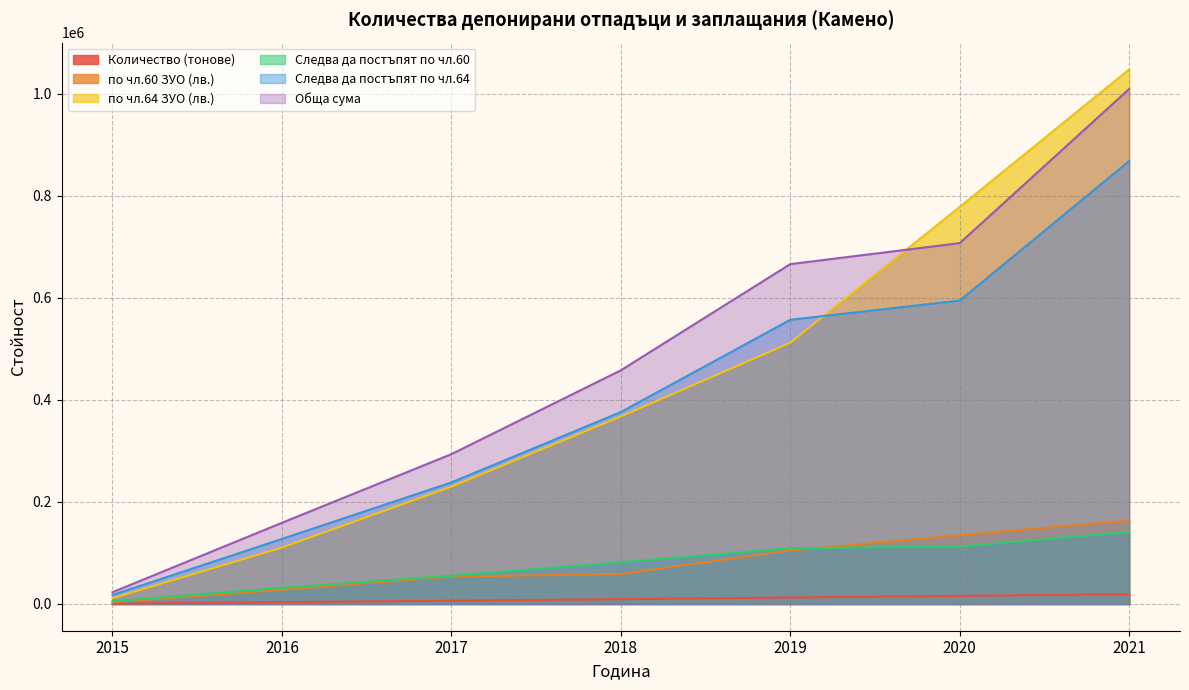

What is the spread (max minus min) of values at 2018?

448465.6